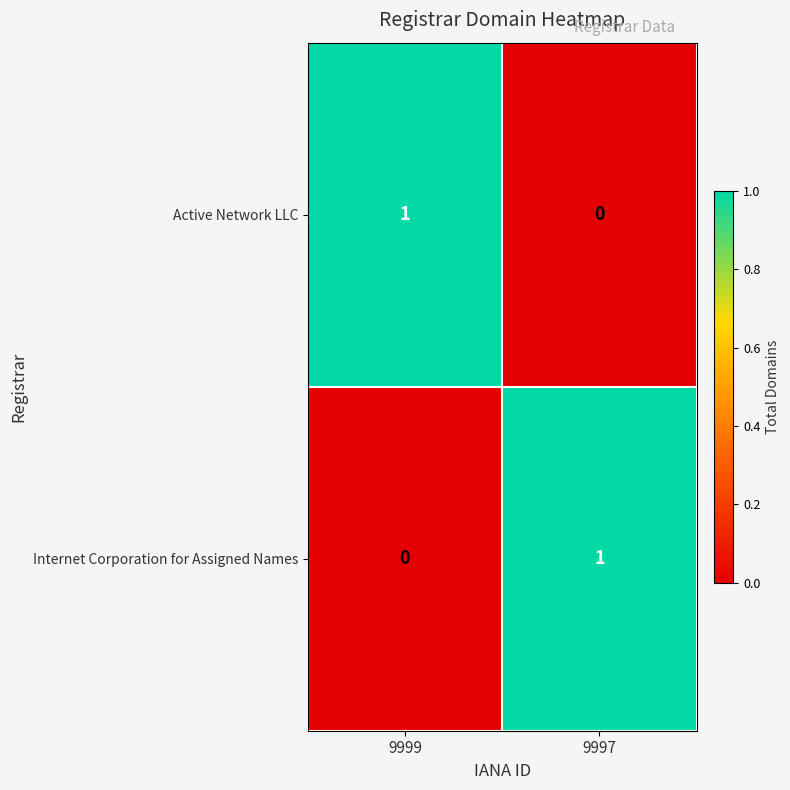

Is it true that Internet Corporation for Assigned Names equals 0 at 9997?

False